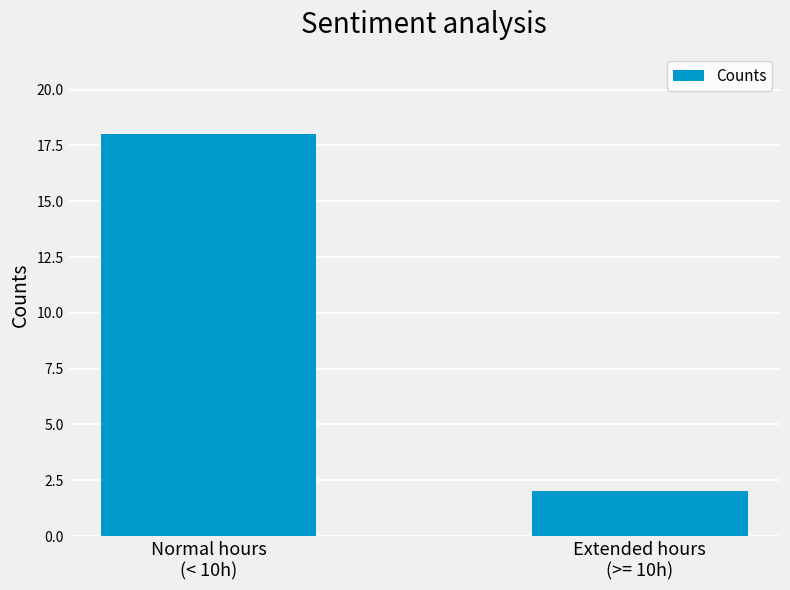

What is the change in value from Normal hours
(< 10h) to Extended hours
(>= 10h)?

-16